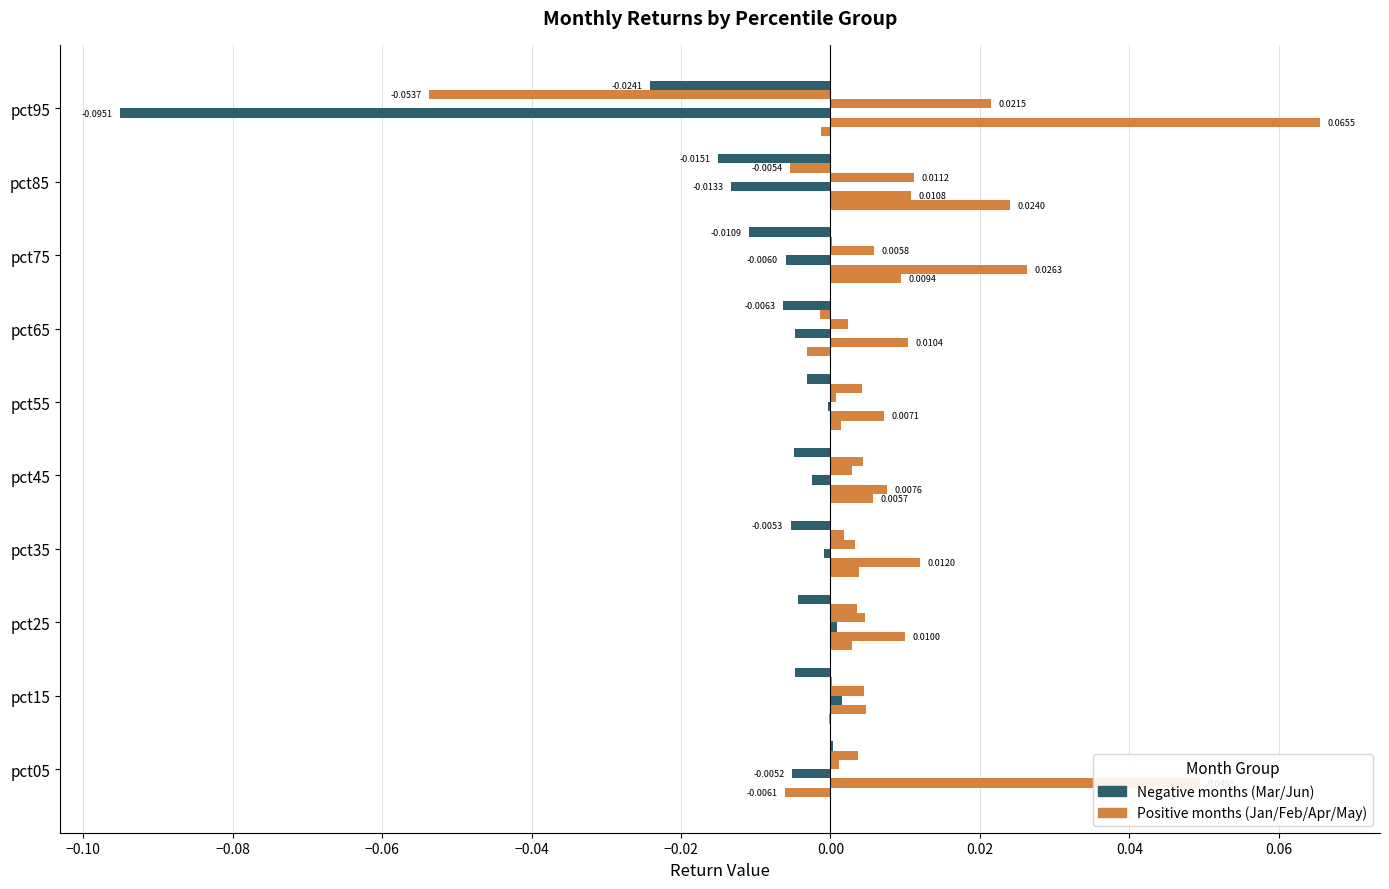

How many data points does each series have?

10